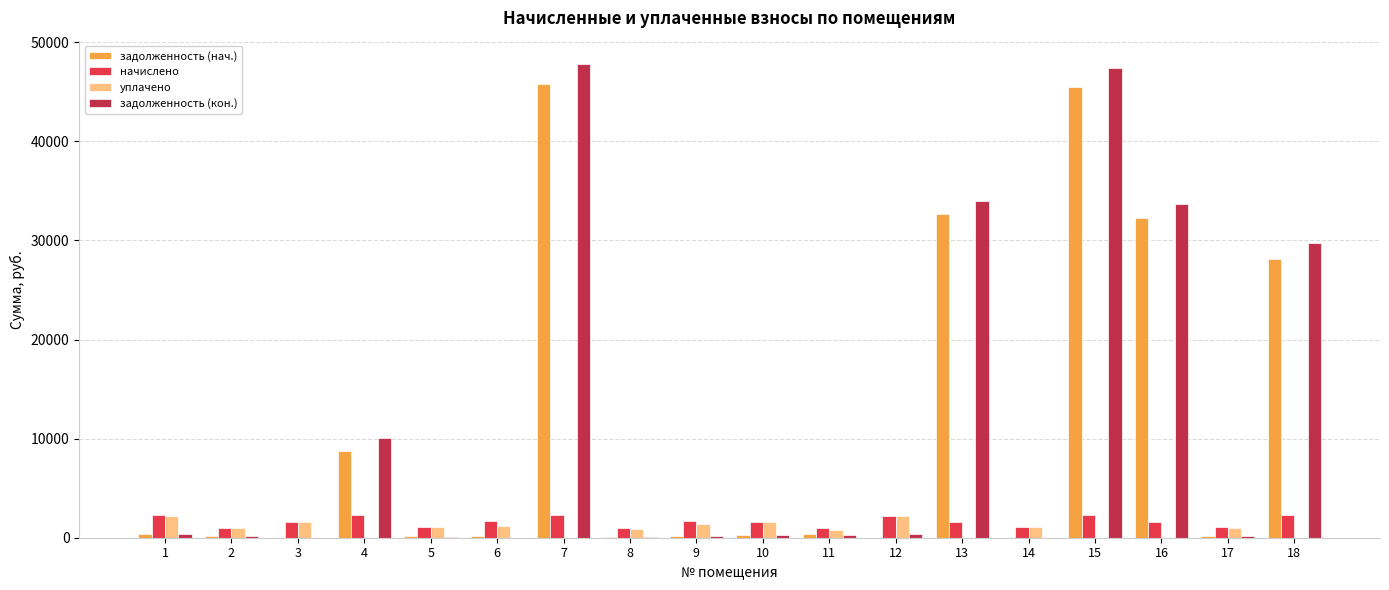

Read the задолженность (кон.) value at 18.

29772.5